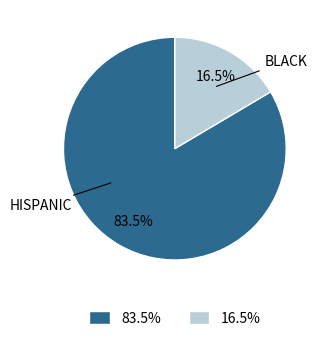

Is there a majority slice in this chart?

Yes